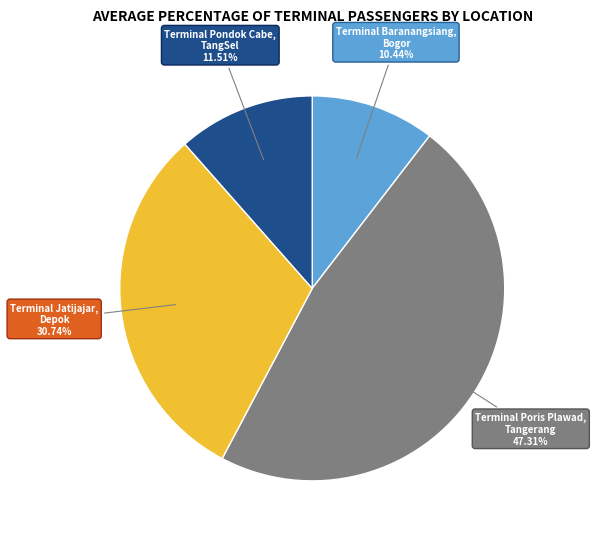

Is there any slice that represents more than half of the pie?

No